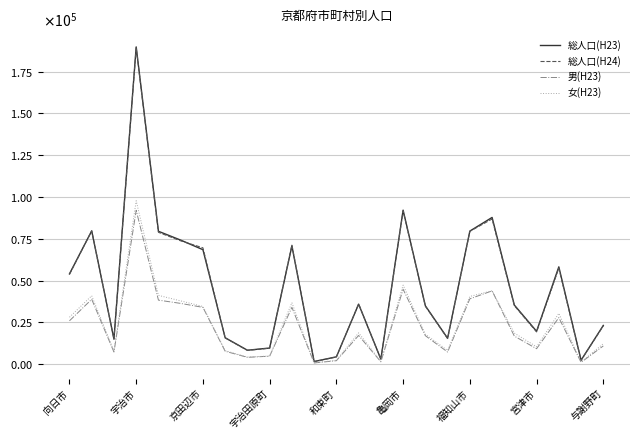

Does the chart display data point markers on the line(s)?

No